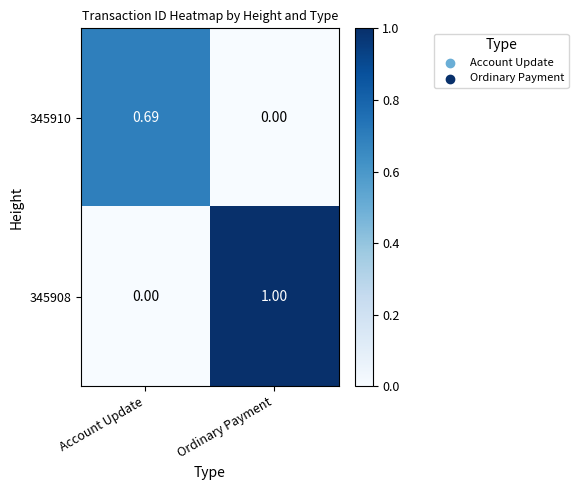

Which category has the lowest value in the 345910 series?

Ordinary Payment